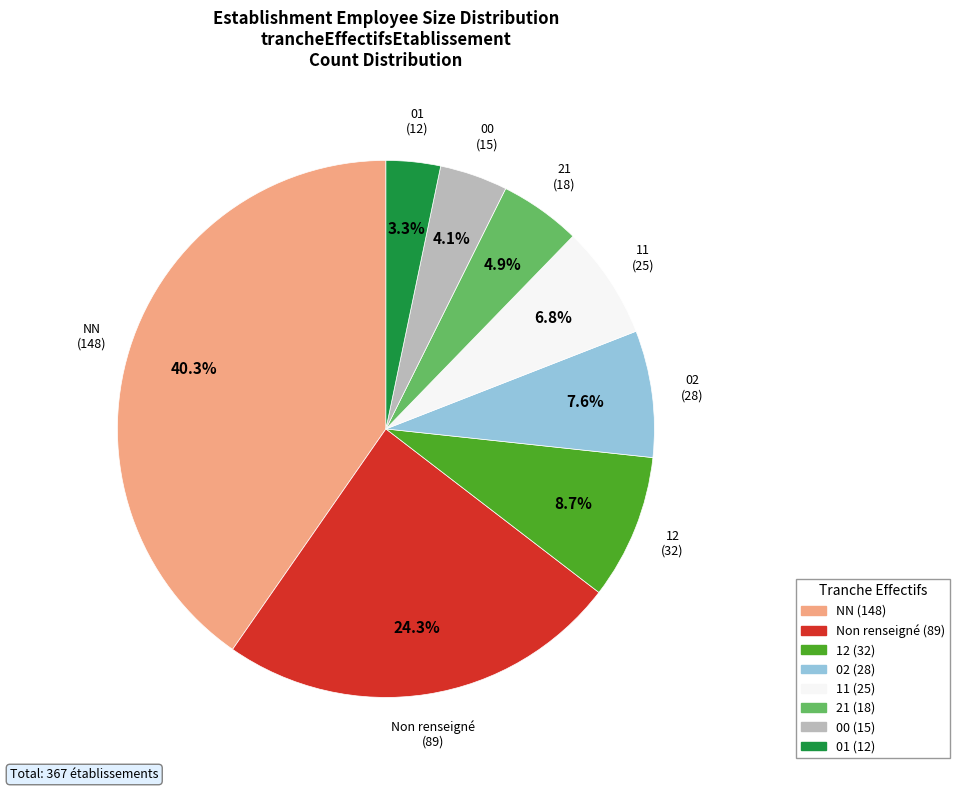

Is there any slice that represents more than half of the pie?

No